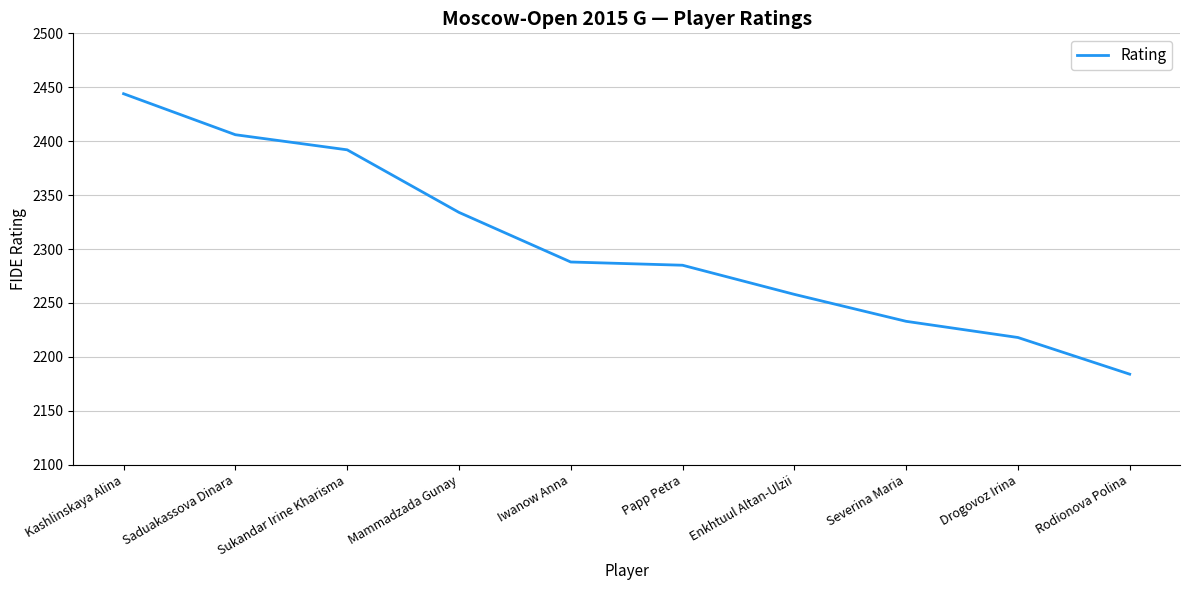

Approximately how many times larger is the value at Drogovoz Irina compared to Enkhtuul Altan-Ulzii?

1.0